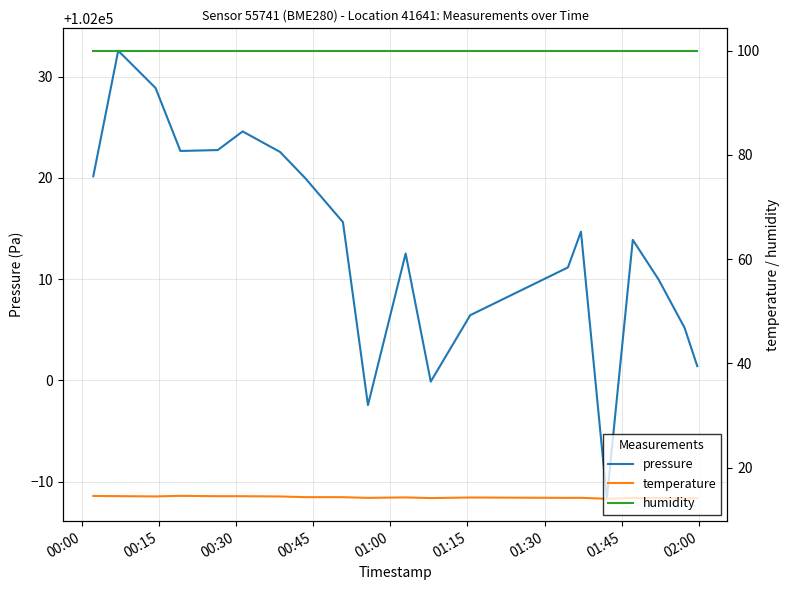

True or false: temperature and humidity cross at least once.

False